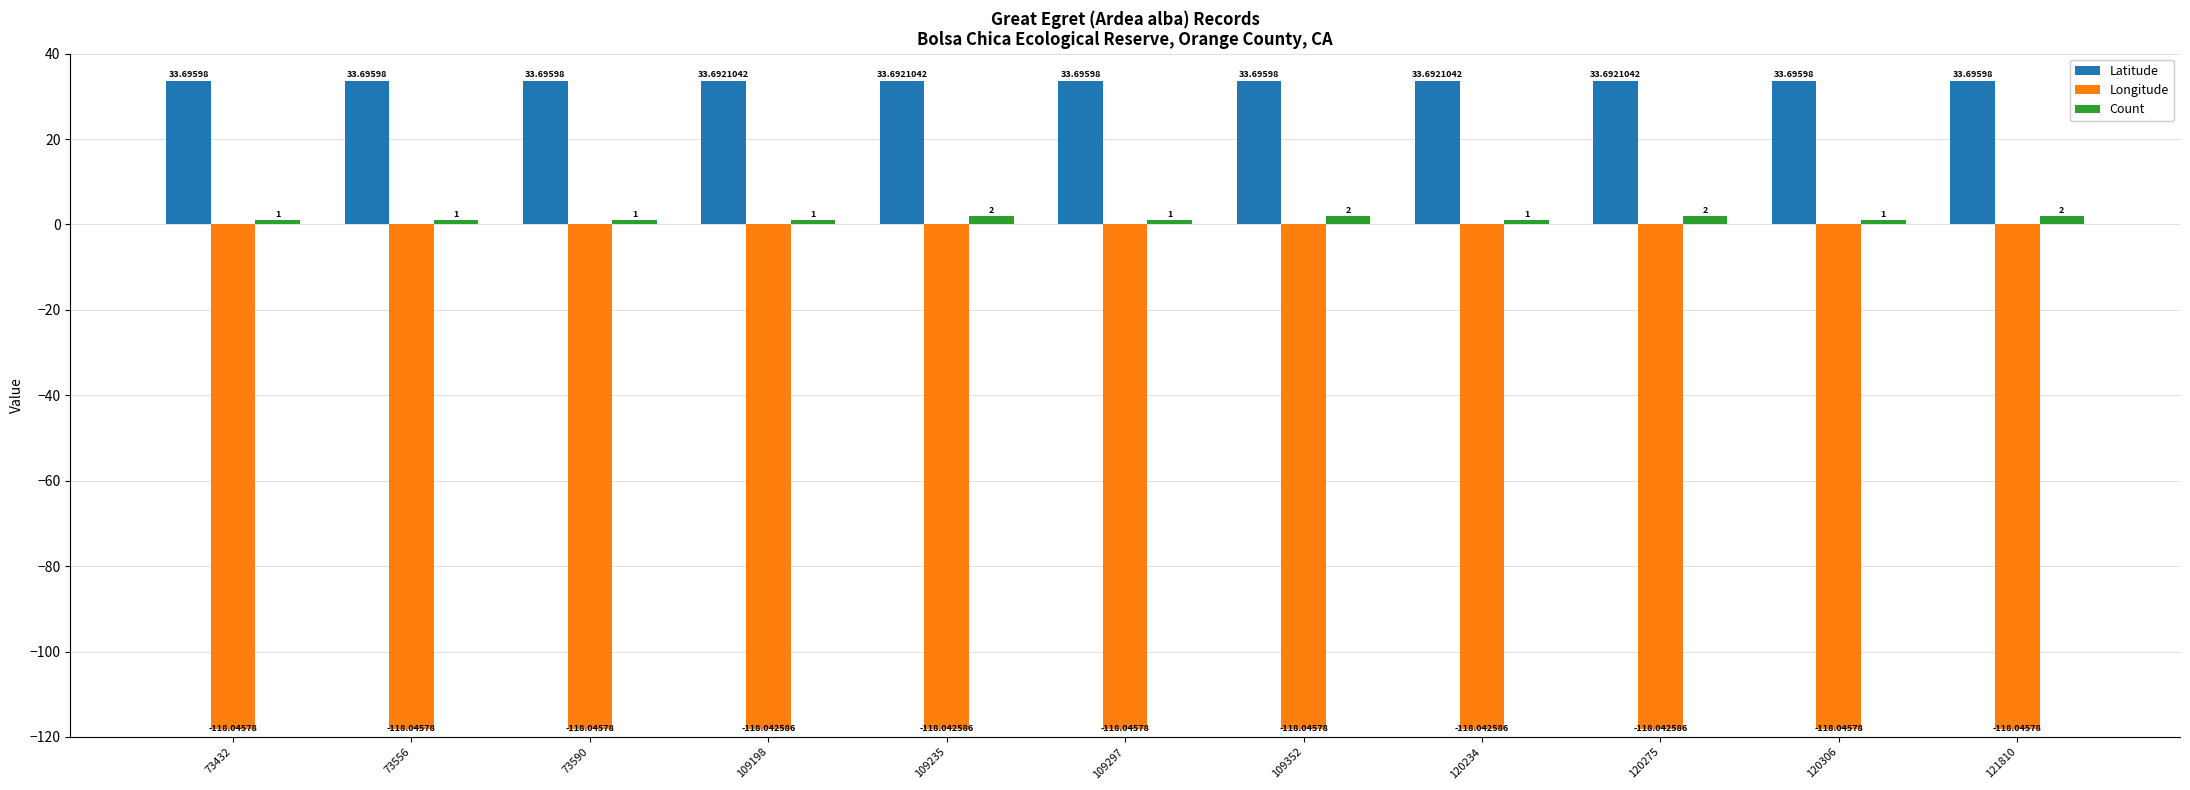

What is the difference between the maximum and minimum values in the Count series?

1.0